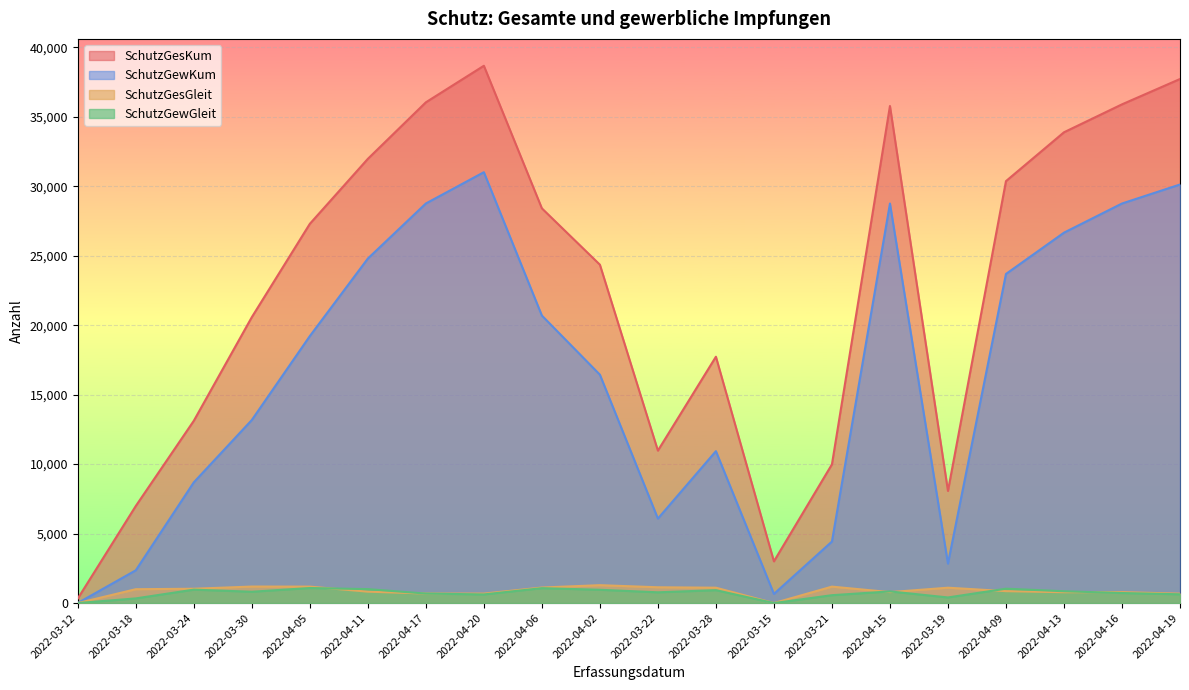

Between 2022-04-17 and 2022-04-02, which series saw the biggest shift?

SchutzGewKum